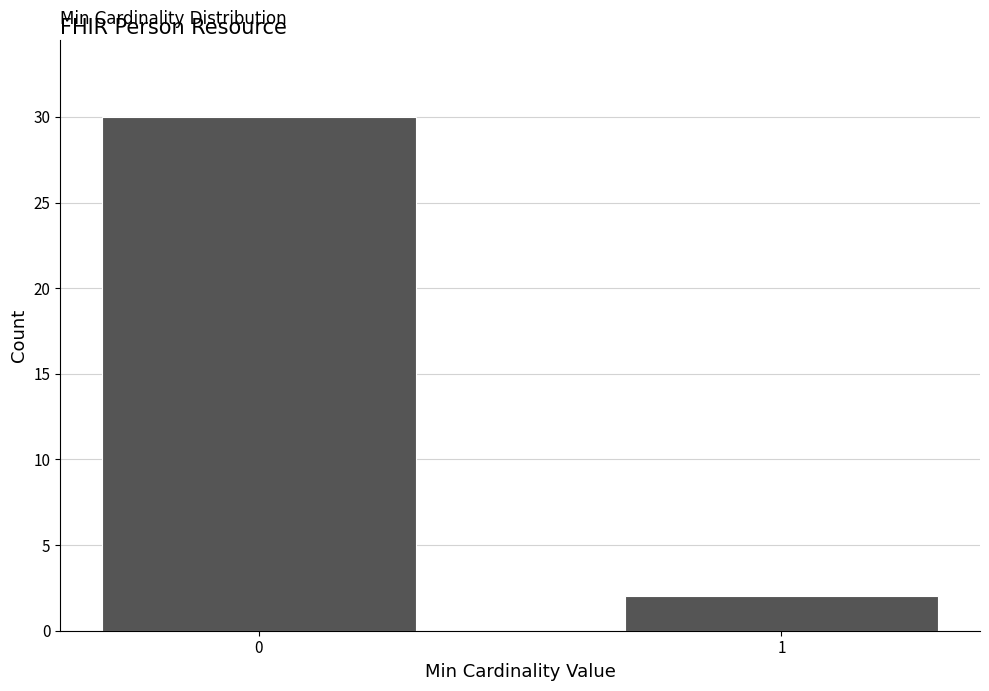

Reading left to right, extract all data points from this chart.

0=30	1=2